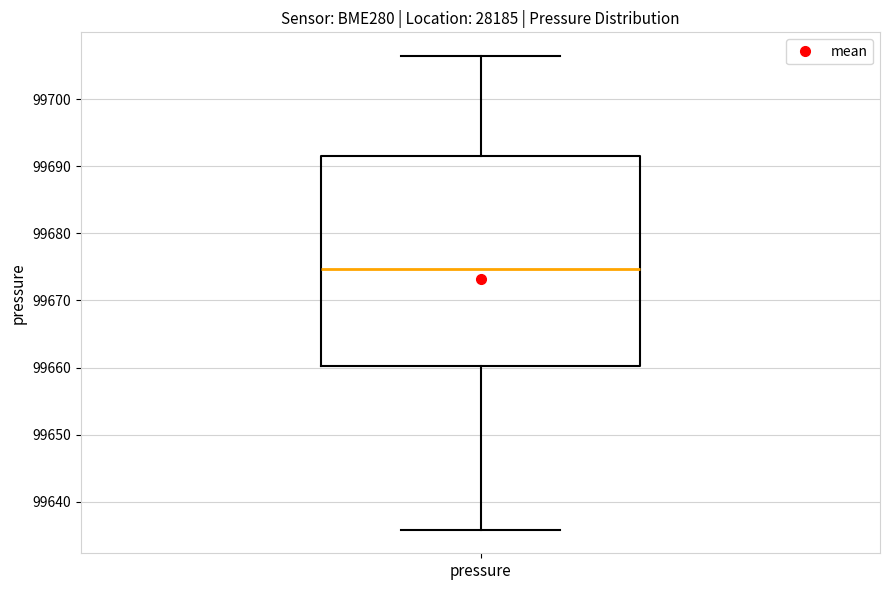

Transcribe this box plot: give where the median line is, the range the box spans, and where the two whiskers end, as read against the y-axis. The values are not printed on the chart, so give them approximately, as read against the axis.

median 99675, box 99660 to 99692, whiskers 99636 to 99706